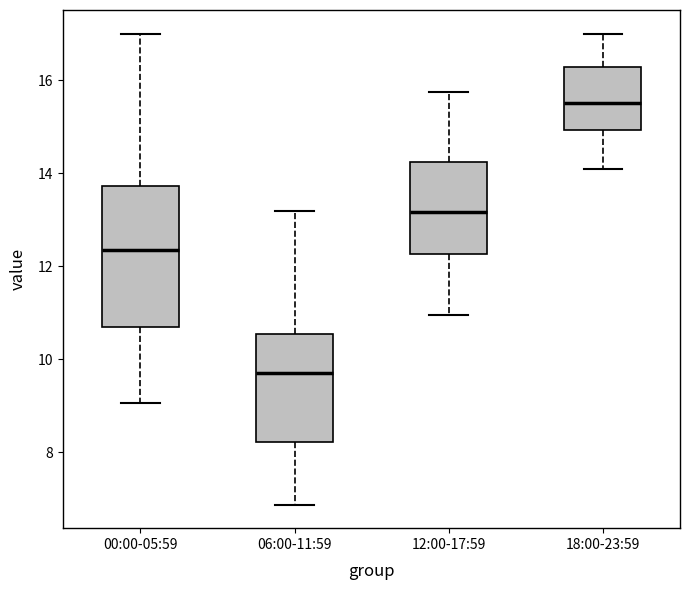

Which box's median line is the highest?

18:00-23:59